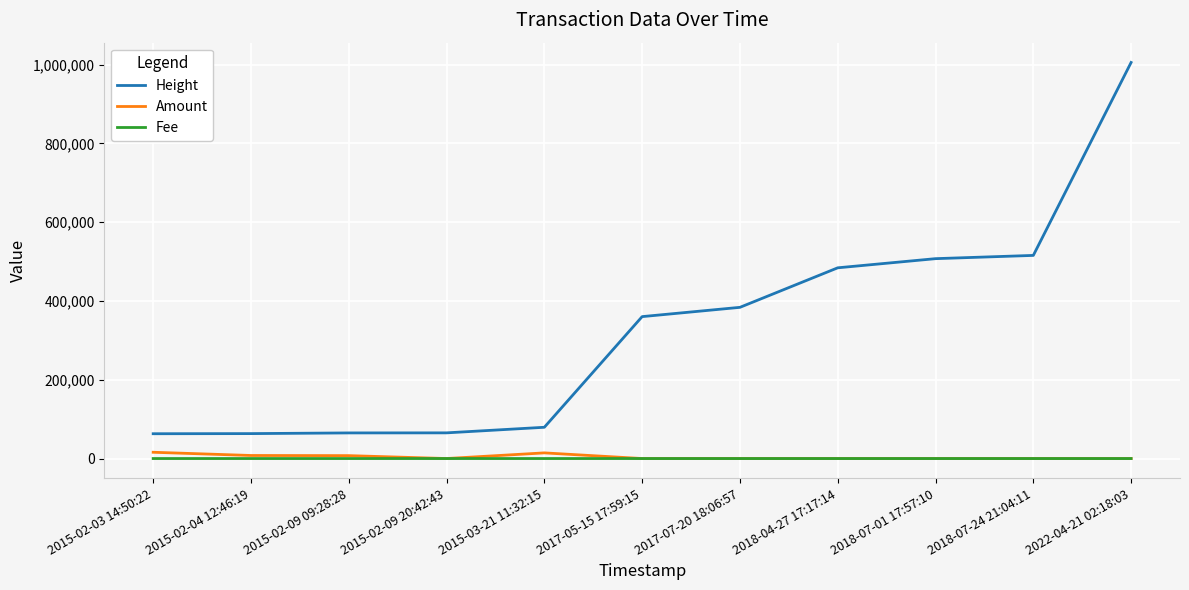

In Amount, how many points are higher than both neighbors (excluding endpoints)?

1